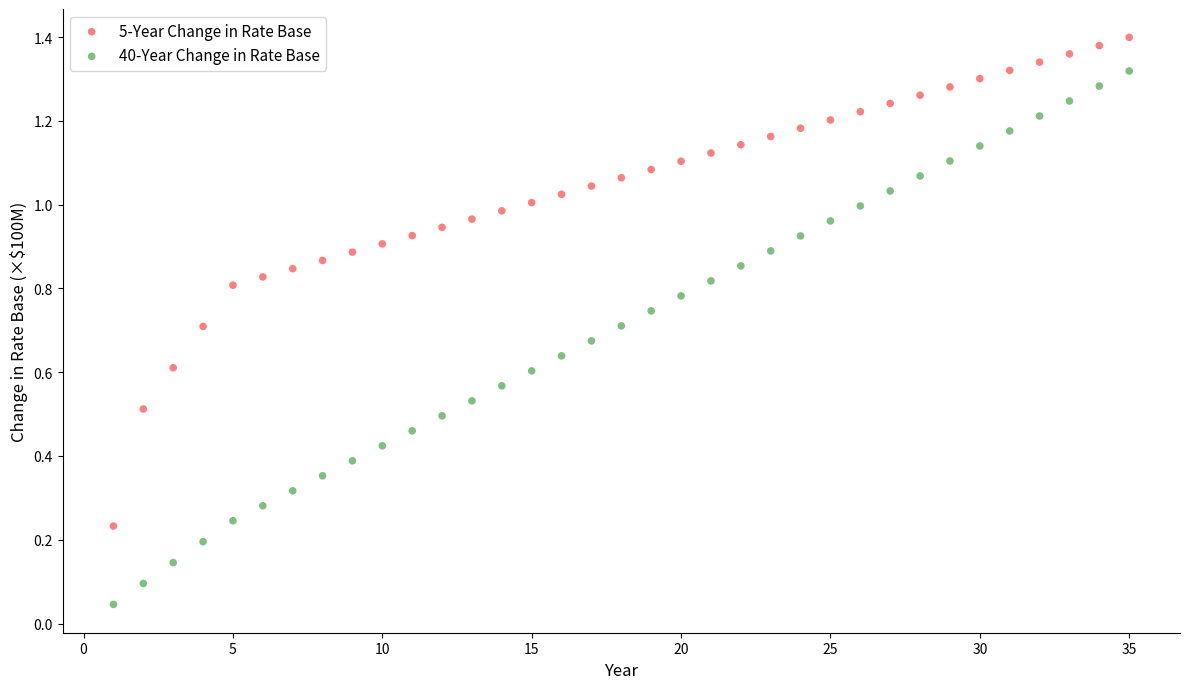

Which series has the widest spread of Y values?

40-Year Change in Rate Base